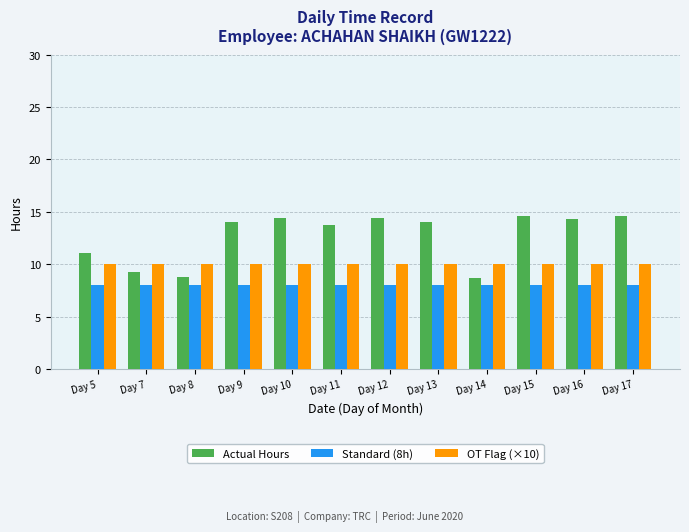

What is the spread (max minus min) of values at Day 5?

3.0